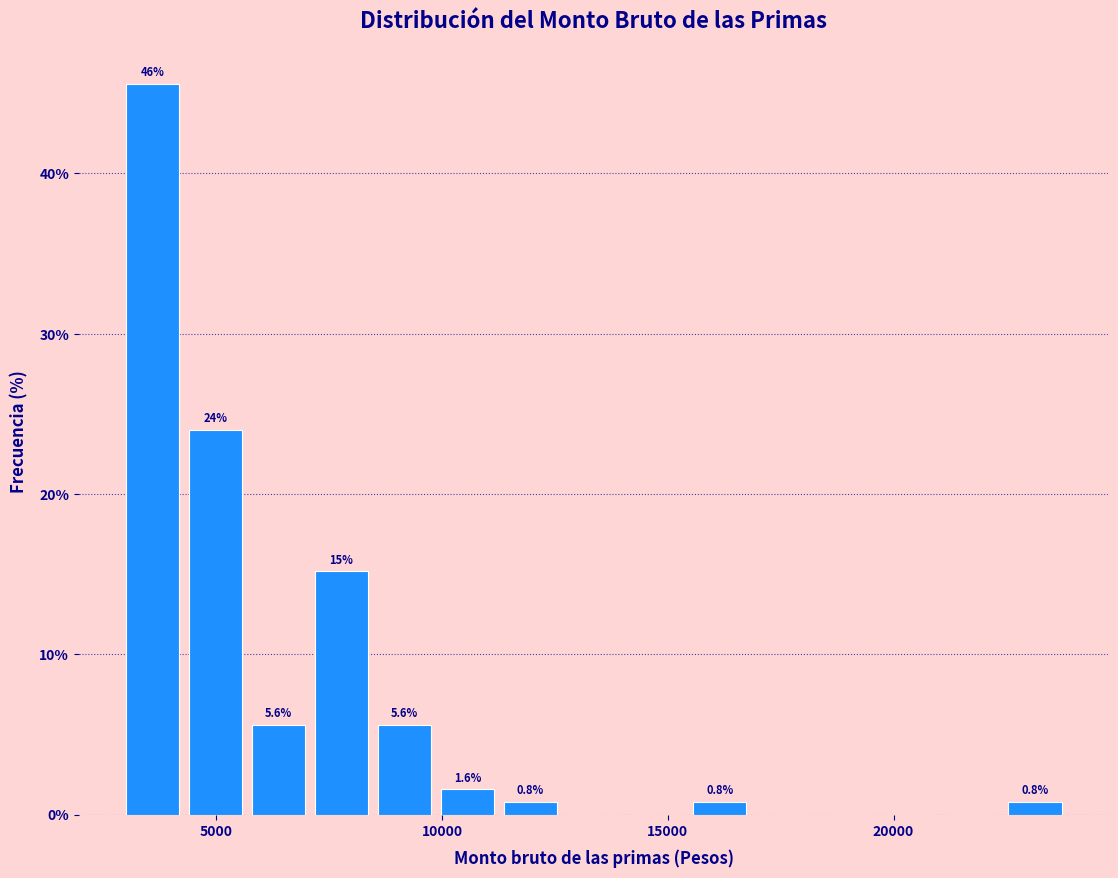

Around what value on the x-axis is the tallest bar? Give the approximate position of its centre, as read against the axis.

3500